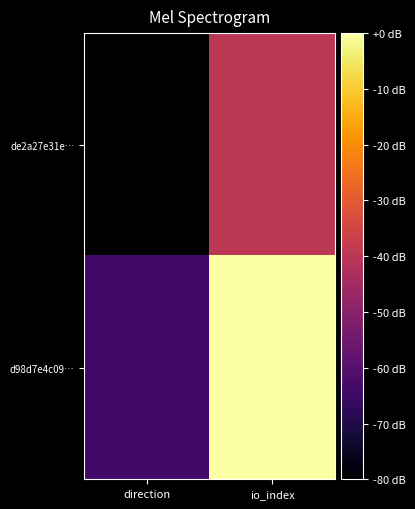

Reading right to left, list all the values displayed in this chart.

de2a27e31e…: io_index=-40	direction=-80
d98d7e4c09…: io_index=0	direction=-64